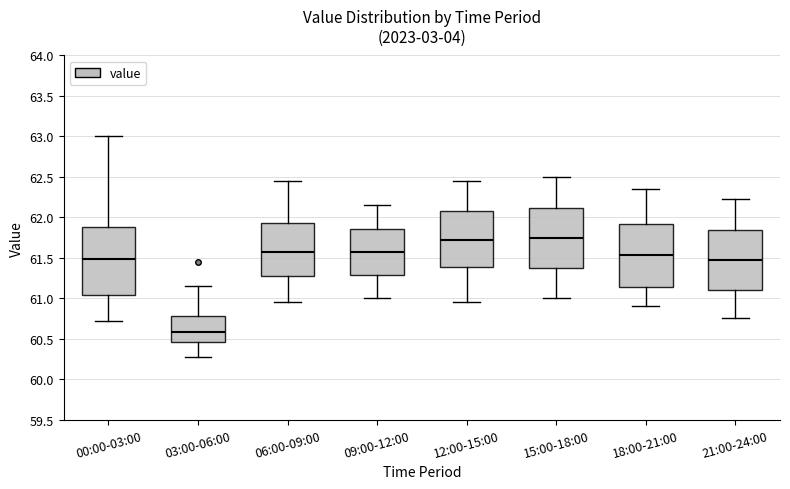

Reading left to right, transcribe this box plot: for each box, give where its median line is, the range the box spans, and where its two whiskers end, as read against the y-axis. The values are not printed on the chart, so give them approximately, as read against the axis.

00:00-03:00: median 61.50, box 61.05 to 61.90, whiskers 60.70 to 63.00
03:00-06:00: median 60.60, box 60.45 to 60.80, whiskers 60.30 to 61.15
06:00-09:00: median 61.60, box 61.30 to 61.95, whiskers 60.95 to 62.45
09:00-12:00: median 61.60, box 61.30 to 61.85, whiskers 61.00 to 62.15
12:00-15:00: median 61.75, box 61.40 to 62.10, whiskers 60.95 to 62.45
15:00-18:00: median 61.75, box 61.40 to 62.10, whiskers 61.00 to 62.50
18:00-21:00: median 61.55, box 61.15 to 61.90, whiskers 60.90 to 62.35
21:00-24:00: median 61.45, box 61.10 to 61.85, whiskers 60.75 to 62.25